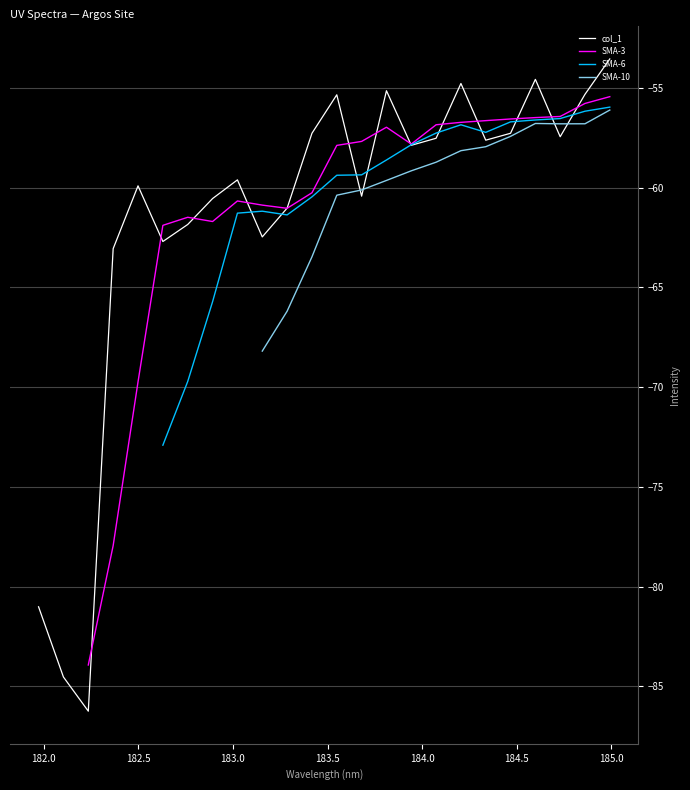

Is this an area chart (filled region under the line)?

No